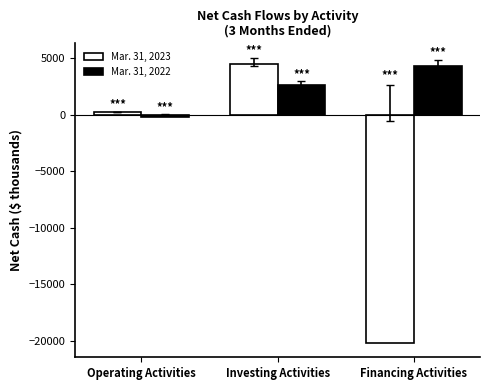

At which category is the sum across all series the highest?

Investing Activities